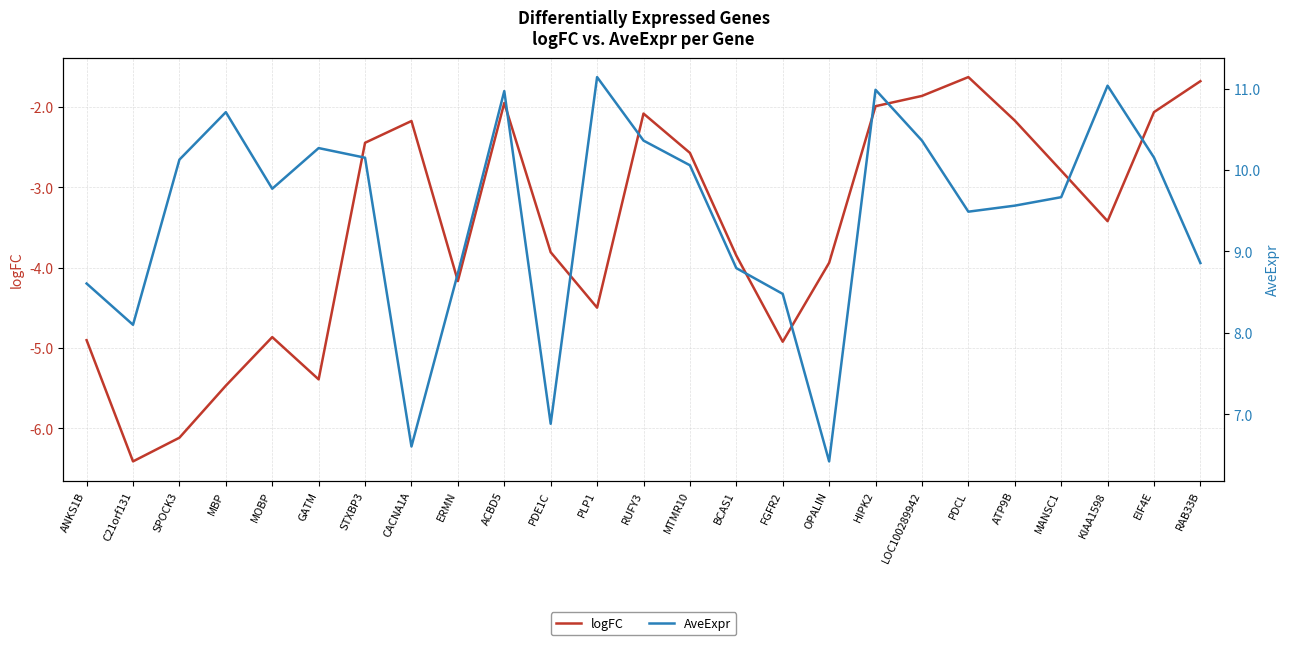

Which label corresponds to the smallest value in the chart?

C21orf131